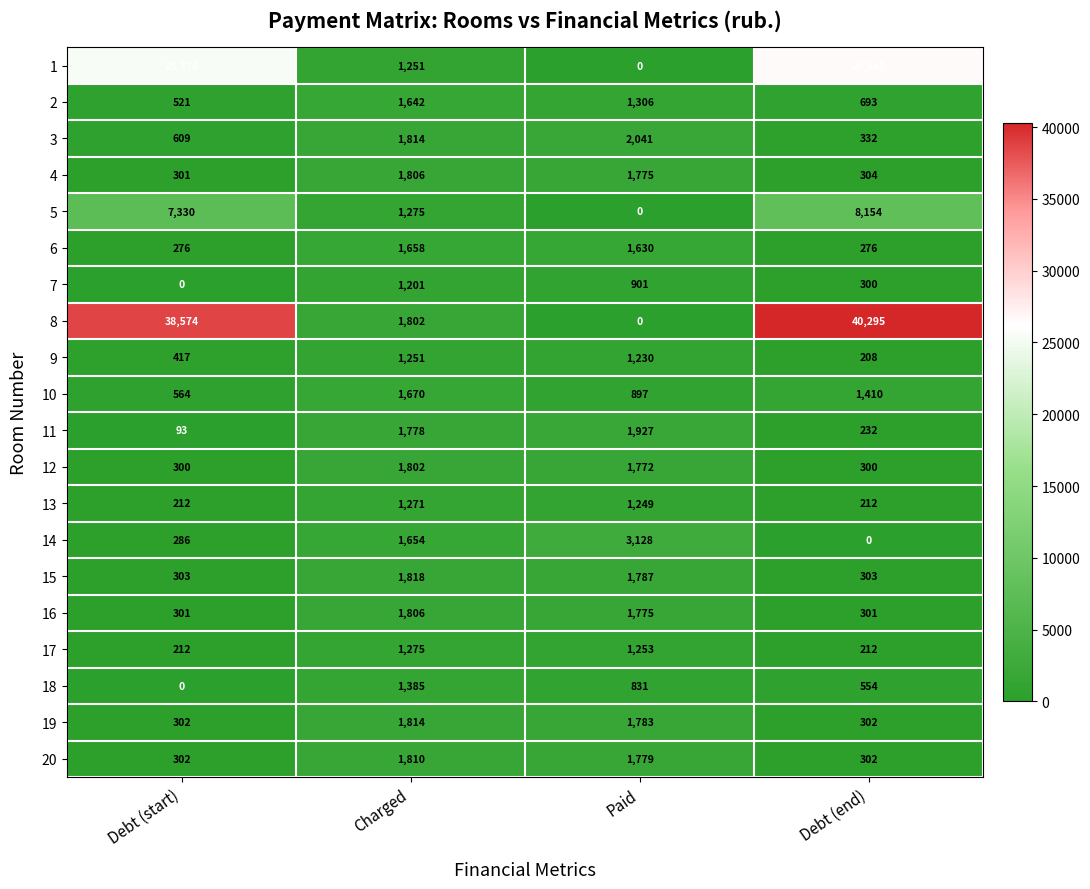

Rank the categories by 5 value from highest to lowest.

Debt (end), Debt (start), Charged, Paid